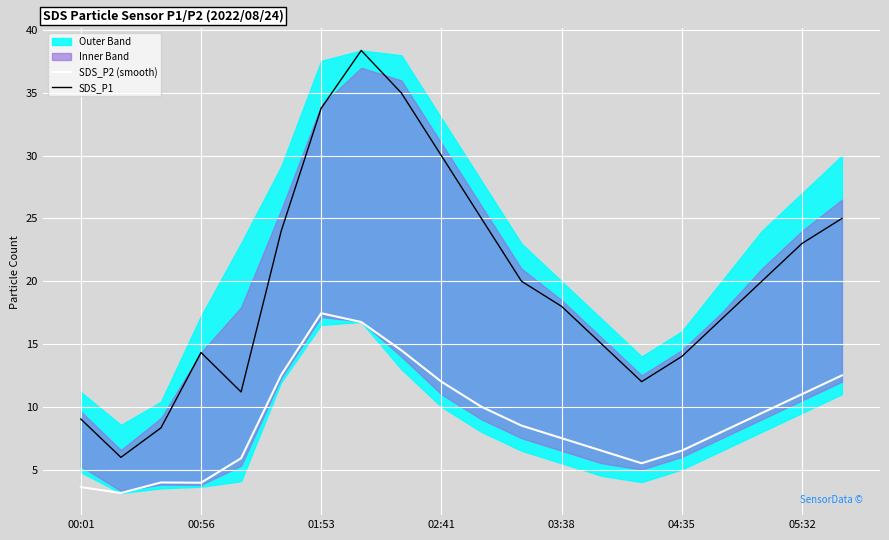

Where is SDS_P1 nearest to the value 22?

05:32